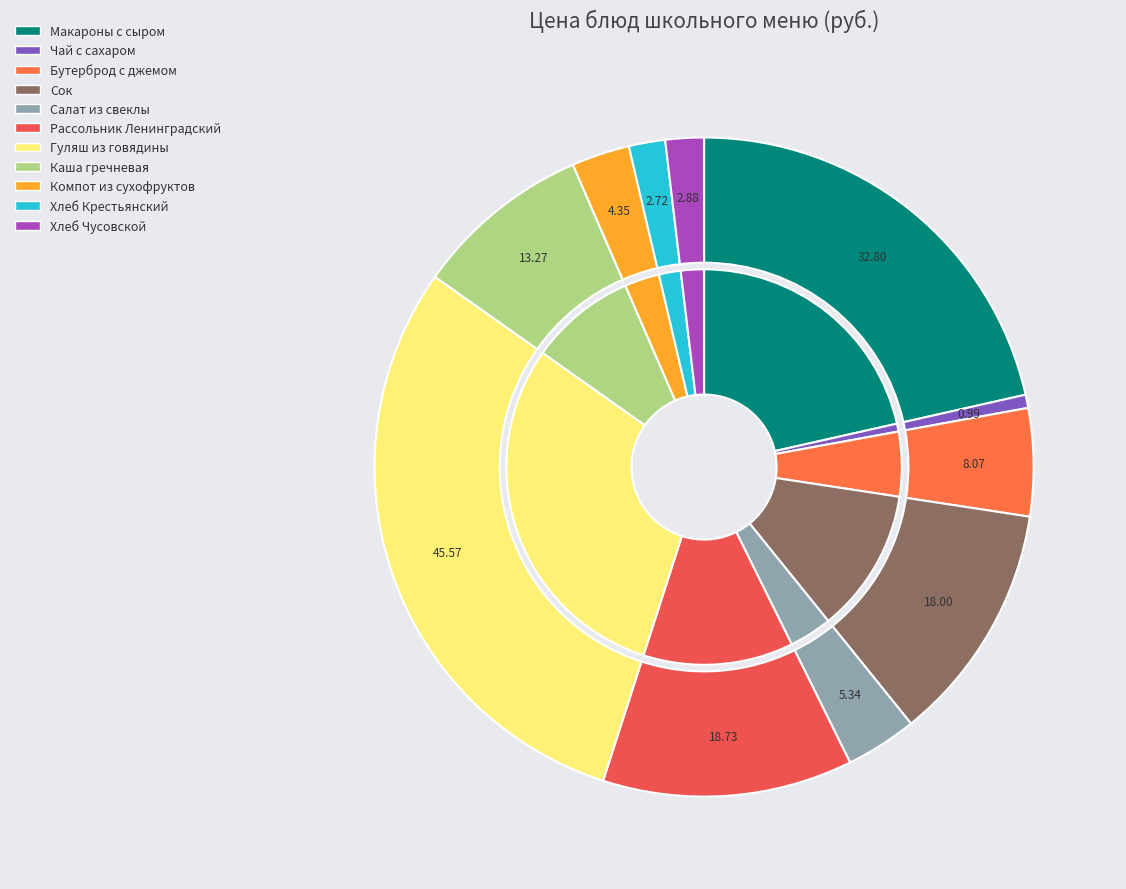

Which has a higher value, Компот из сухофруктов or Хлеб Чусовской?

Компот из сухофруктов